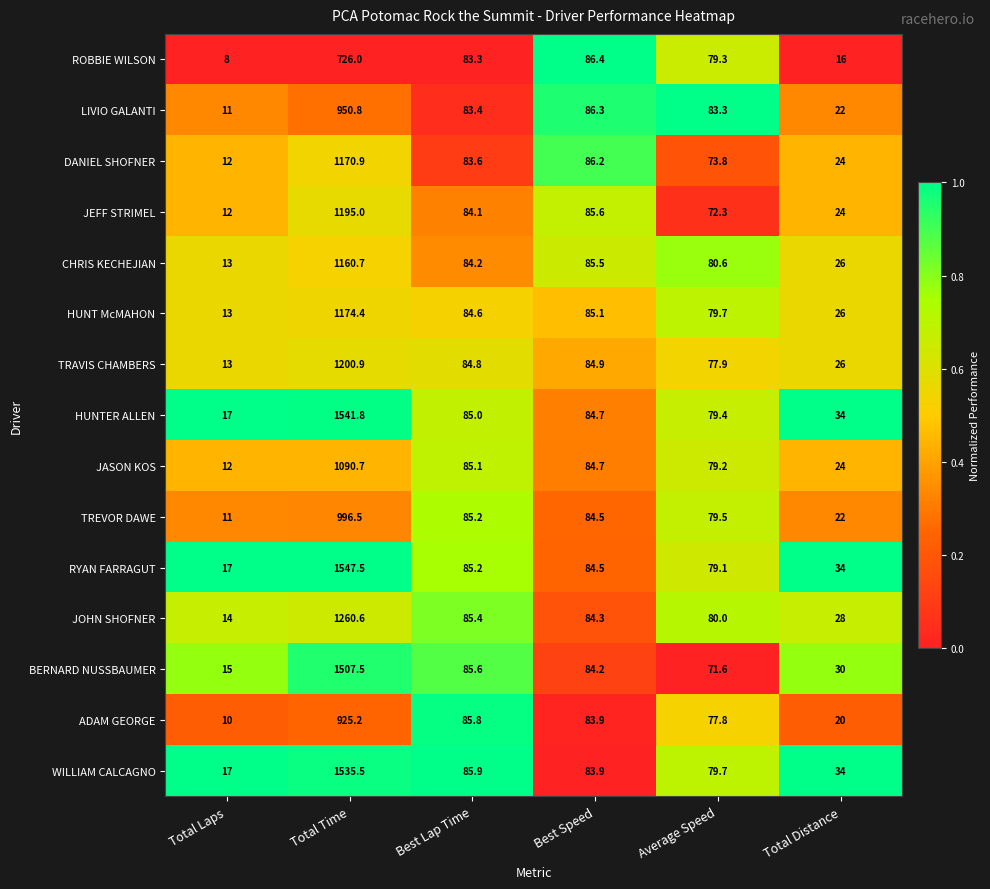

What is the sum of the JOHN SHOFNER values at Total Time and Best Speed?

1344.9